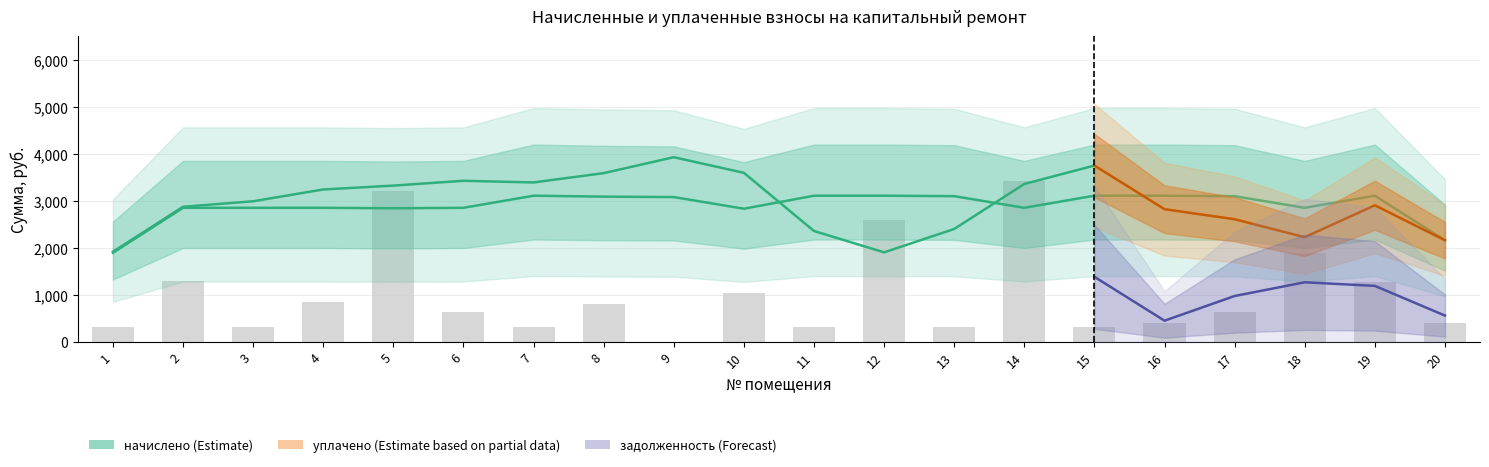

How many categories are shown in the chart?

20